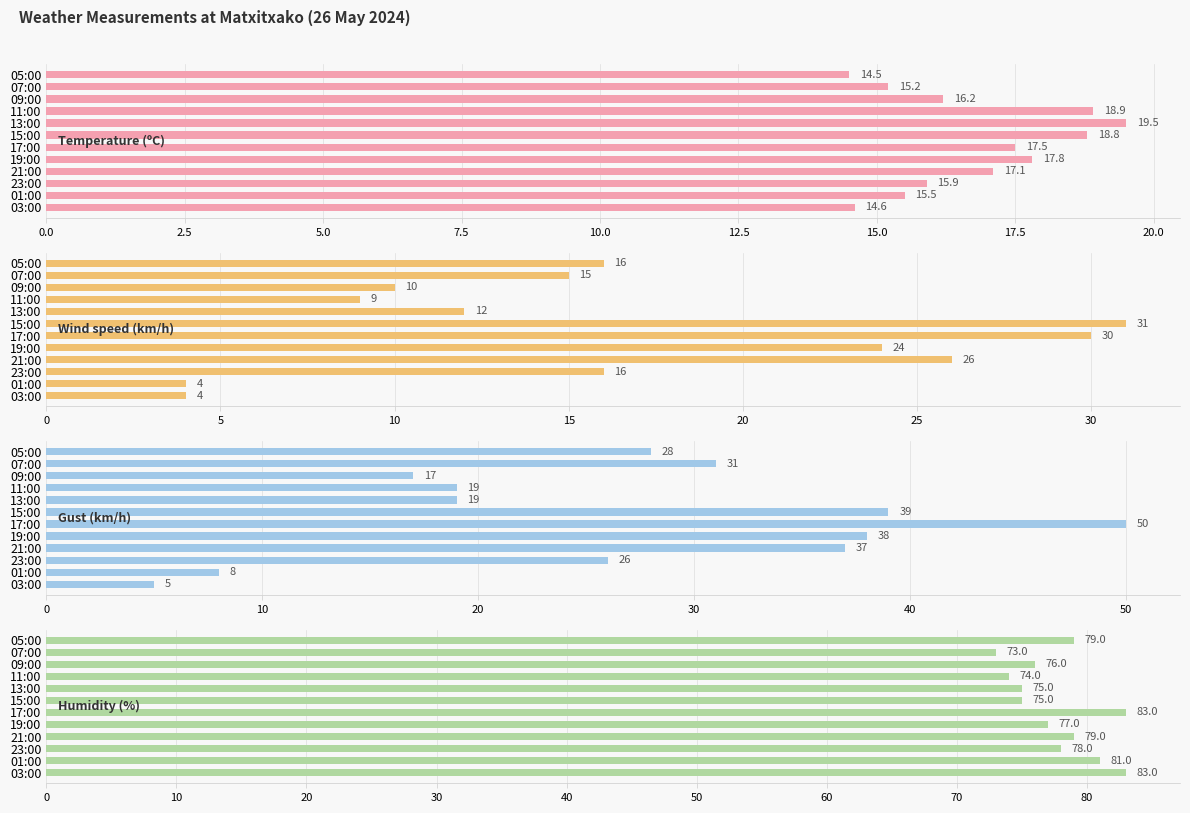

How many series are shown in this chart?

4